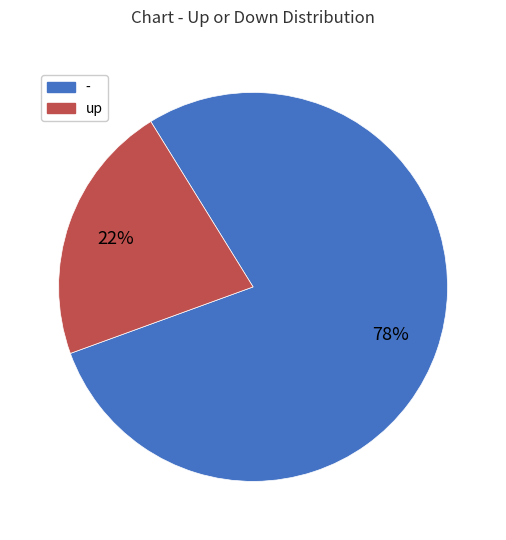

Is there any slice that represents more than half of the pie?

Yes